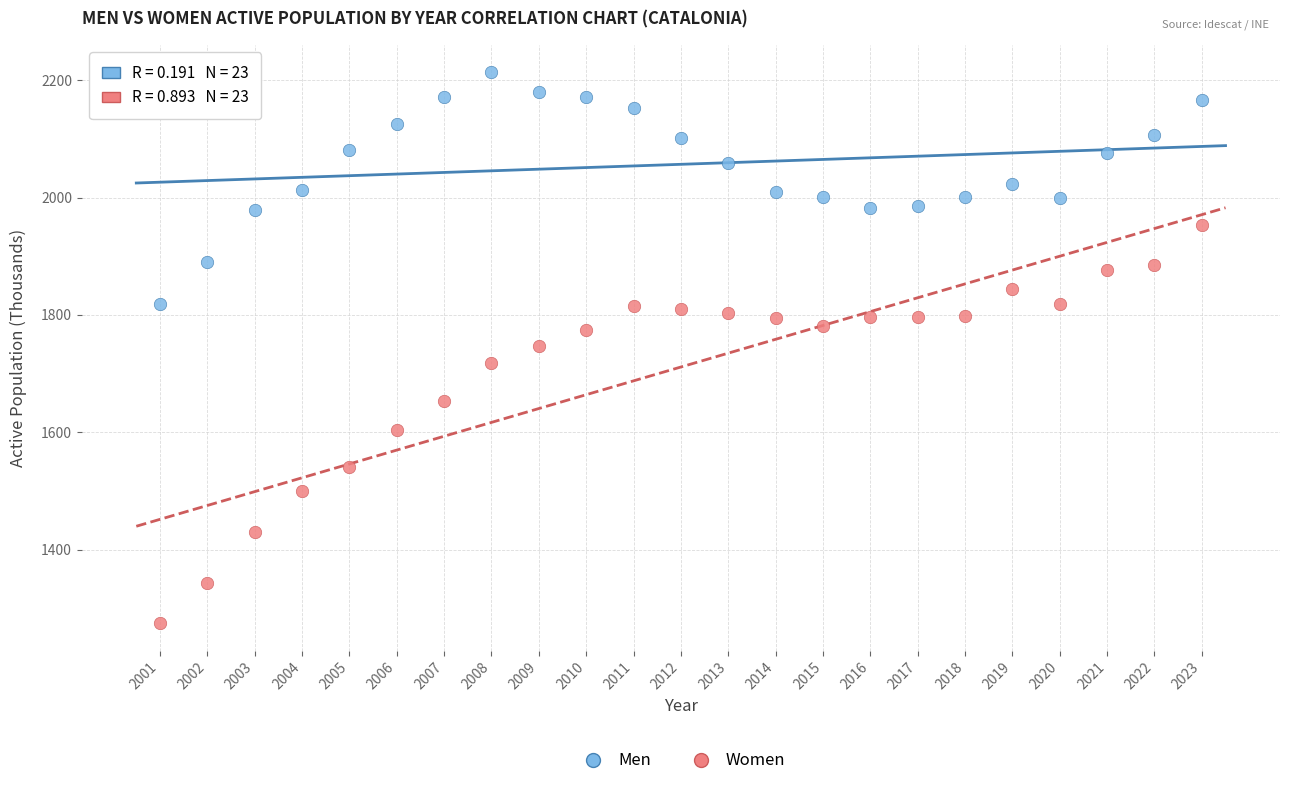

Across all data points, what is the range of Y values (max minus min)?

939.2